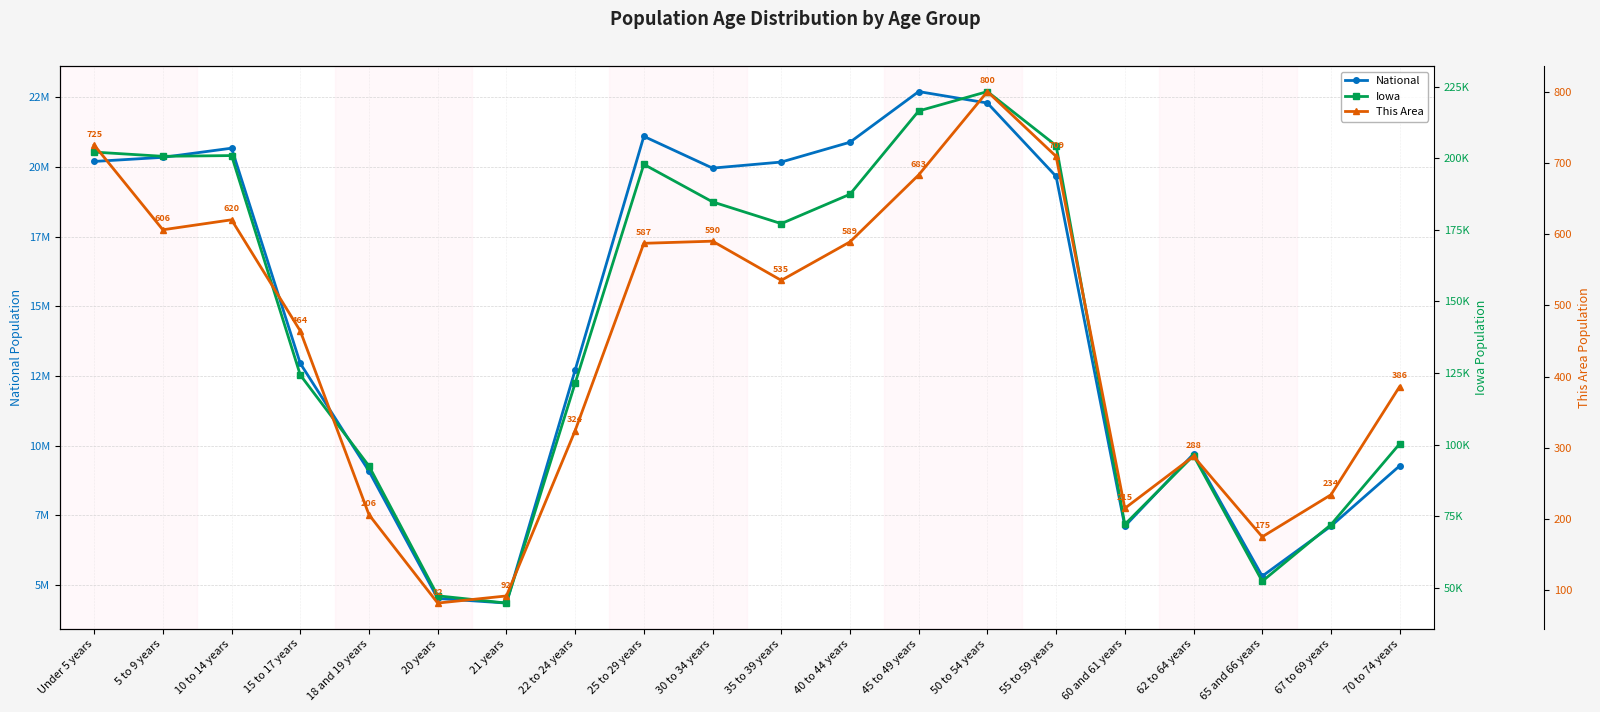

Rank the series by their maximum value, from highest to lowest.

National, Iowa, This Area